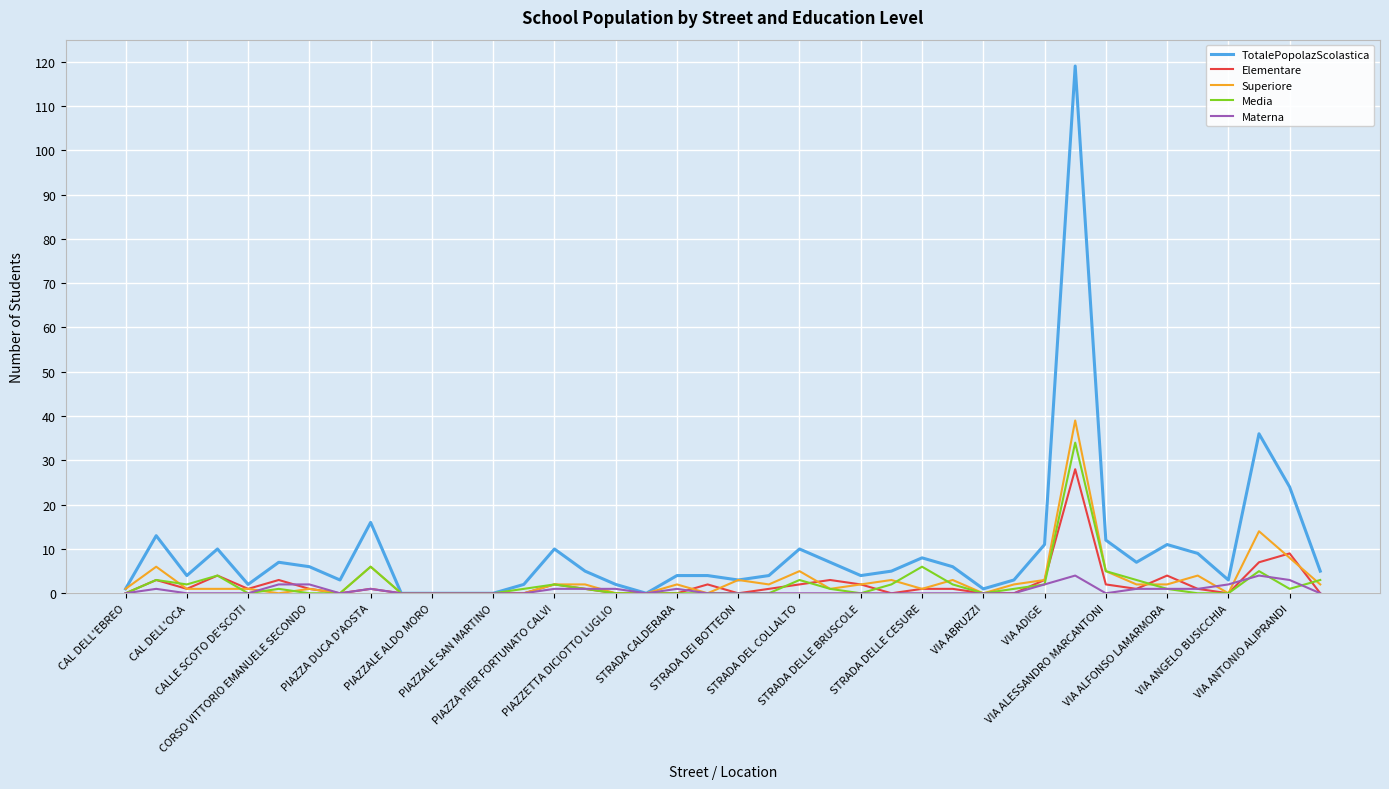

List the series in order of their peak value, highest first.

TotalePopolazScolastica, Superiore, Media, Elementare, Materna